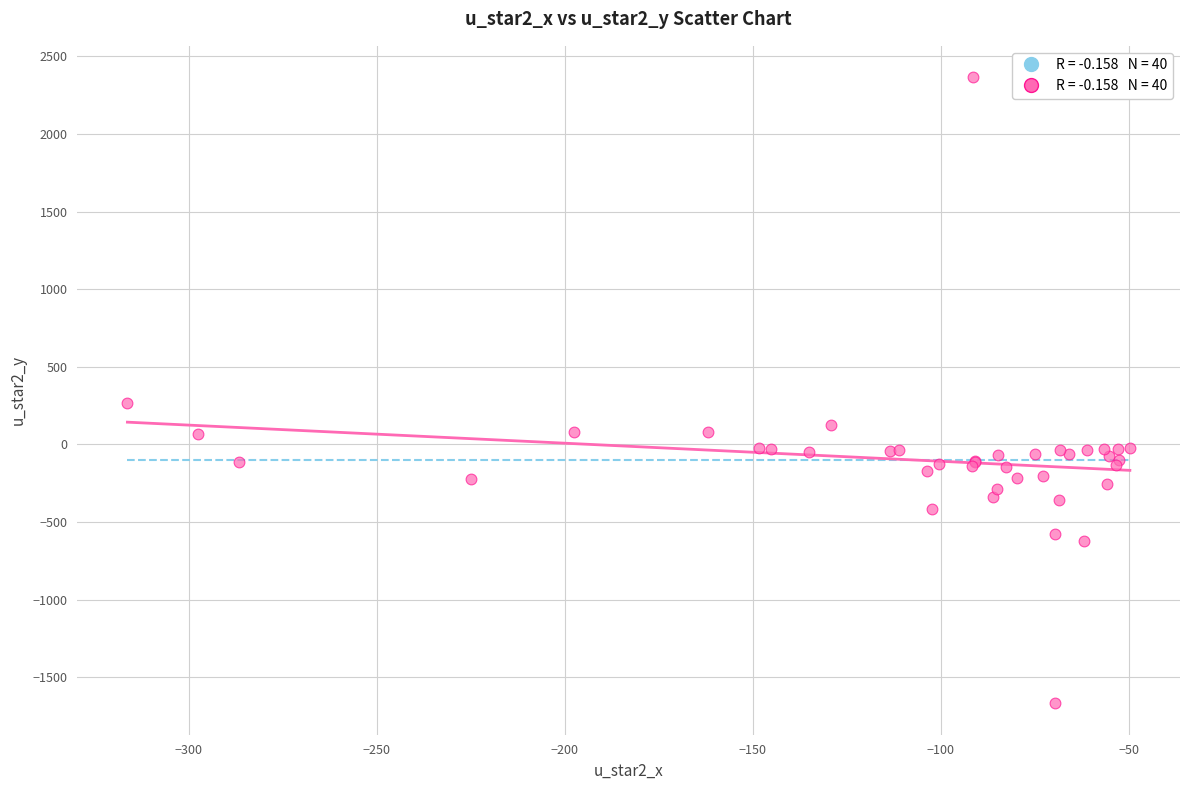

What Y value in the scatter plot is closest to 348?

265.1